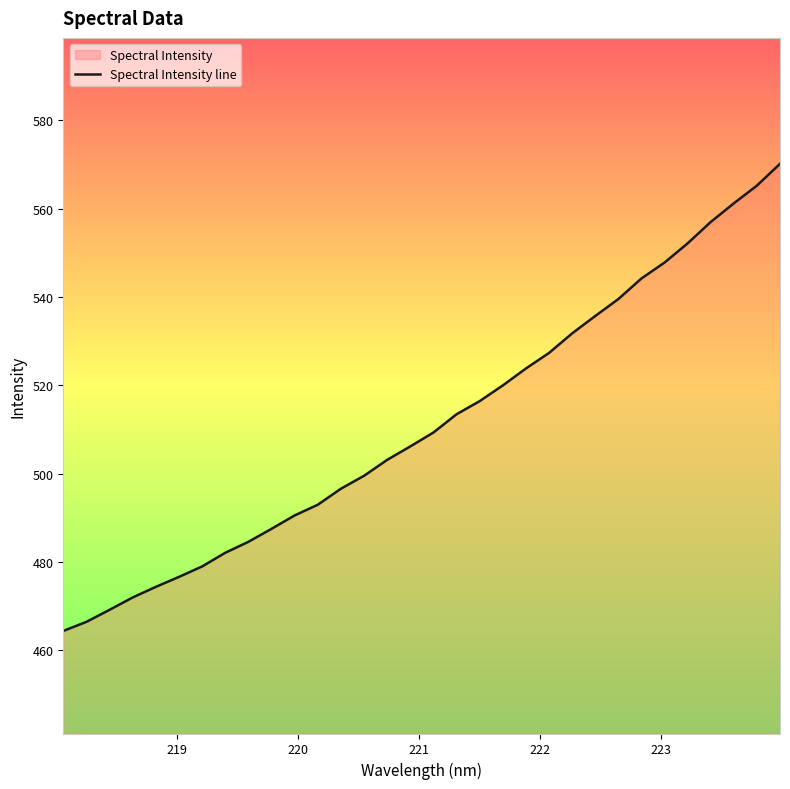

Reading right to left, list all the values displayed in this chart.

570.1	565.2	561.2	557.0	552.1	547.8	544.2	539.5	535.7	531.7	527.3	523.8	520.0	516.4	513.4	509.3	506.2	503.1	499.5	496.6	493.0	490.5	487.5	484.6	482.1	479.0	476.6	474.4	472.0	469.2	466.4	464.4